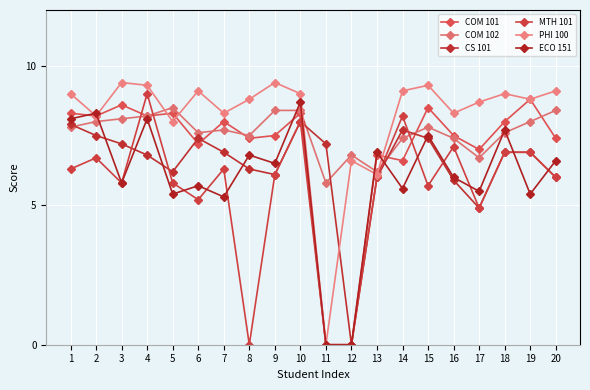

What is the greatest value displayed?

9.4